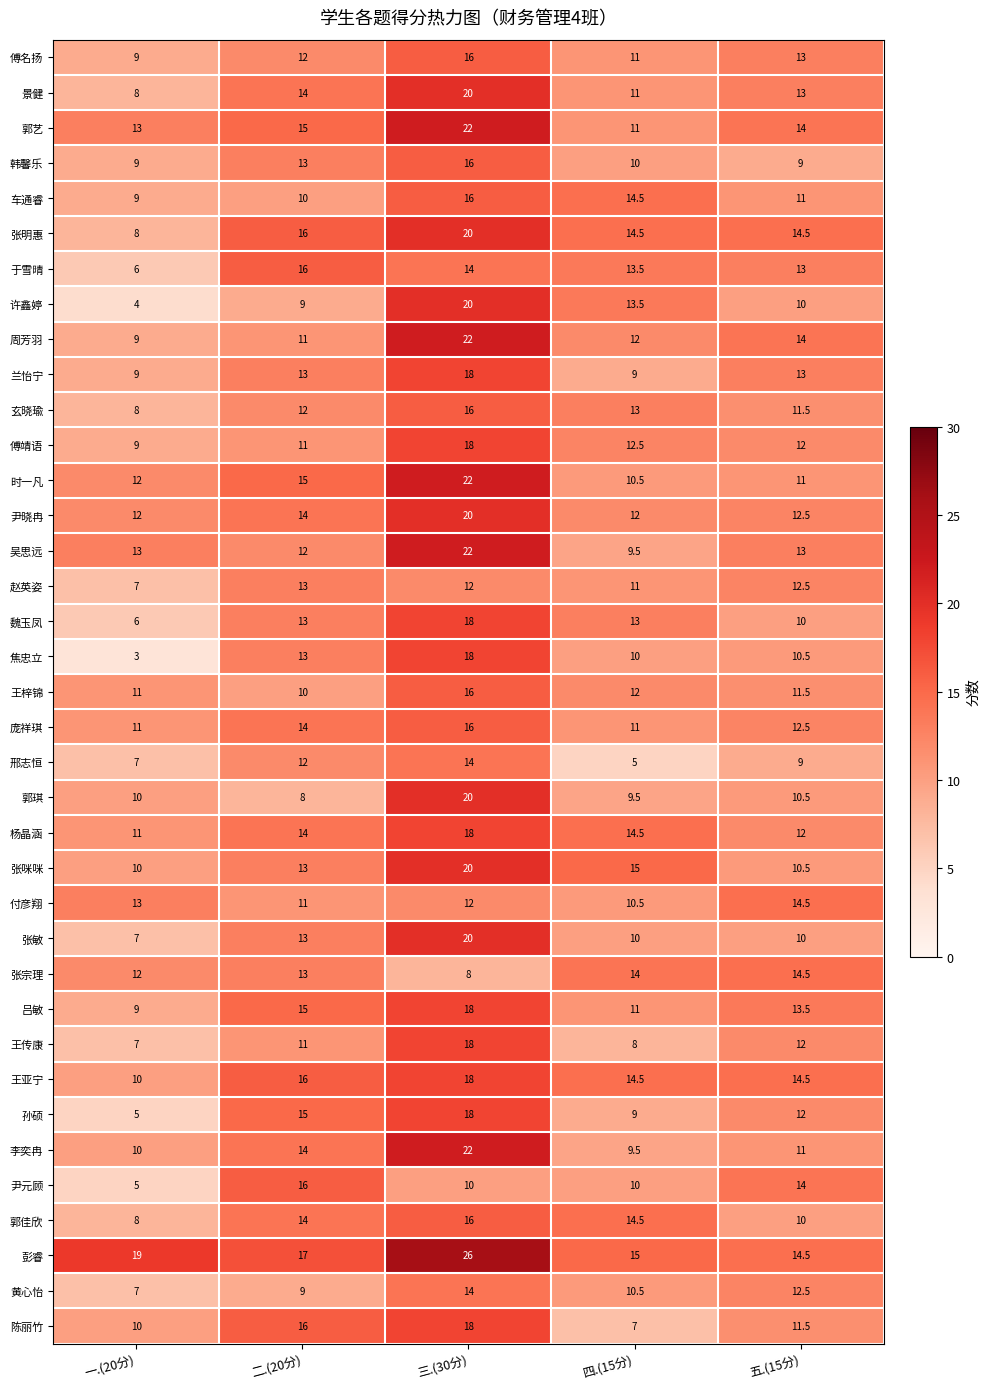

What is the greatest value displayed?

26.0